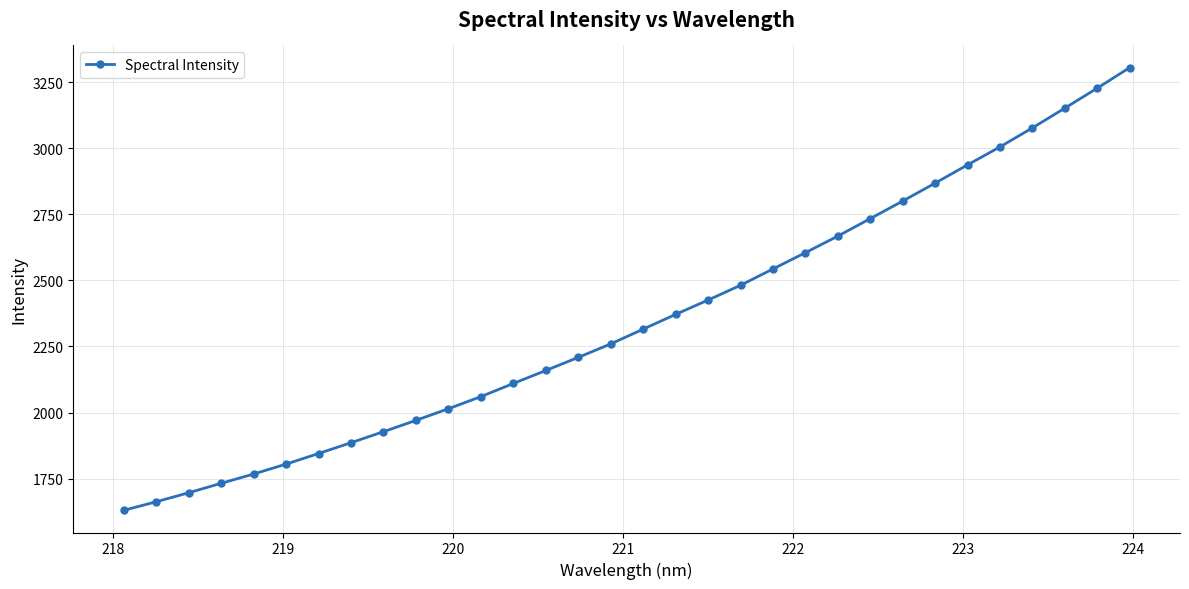

True or false: the data has more than 2 interior local peaks.

False